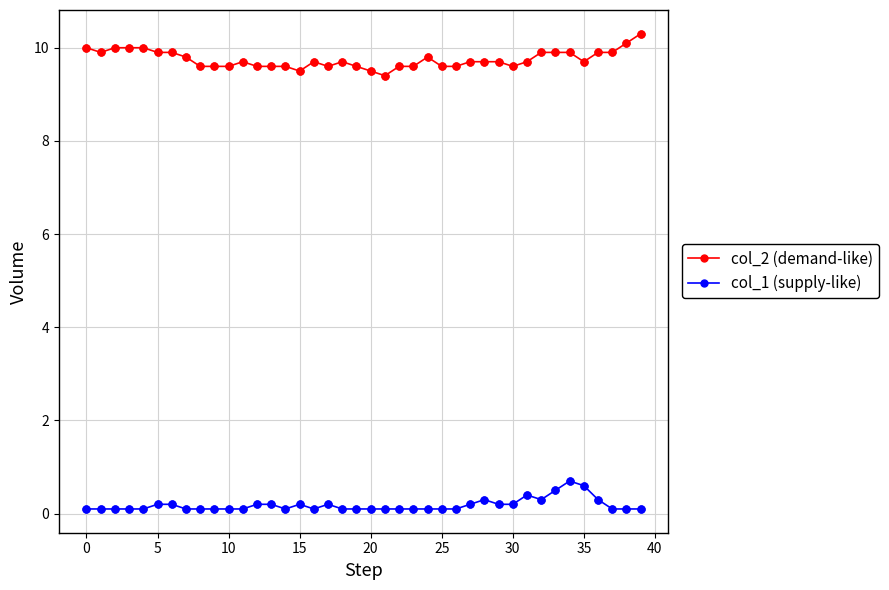

True or false: col_2 (demand-like) has more than 2 points higher than both neighbors.

True